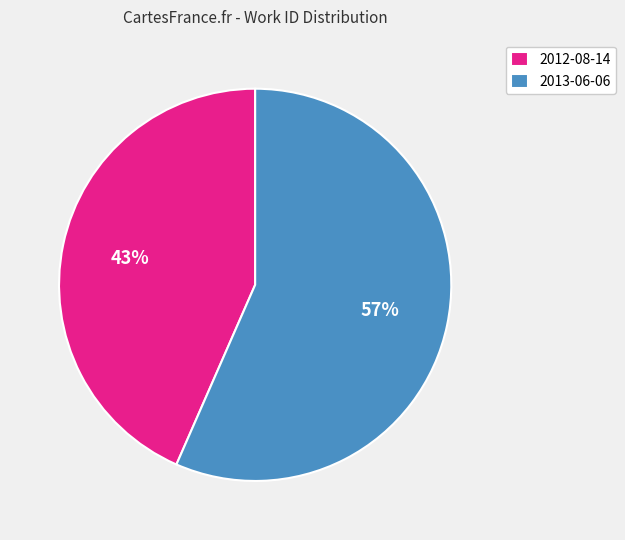

To the nearest percent, what percentage of the pie is 2013-06-06?

57%